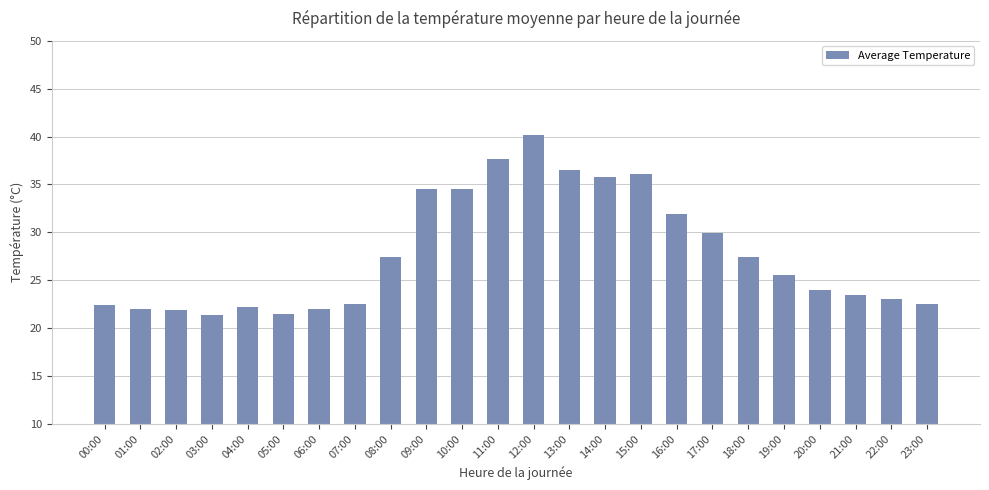

What is the difference between the second highest and second lowest values?

16.2